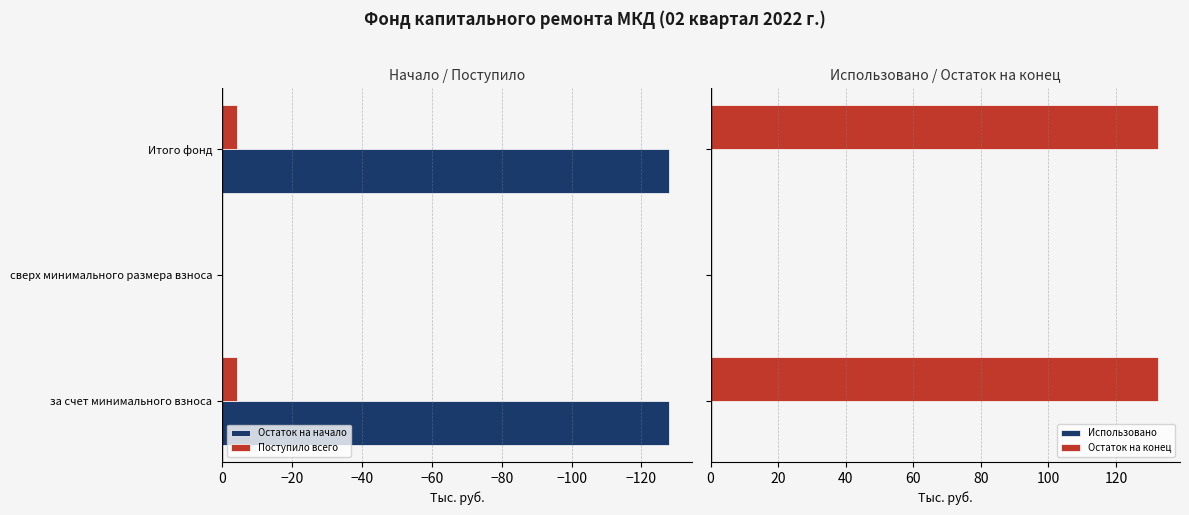

What is the approximate value of Использовано at −140?

0.3